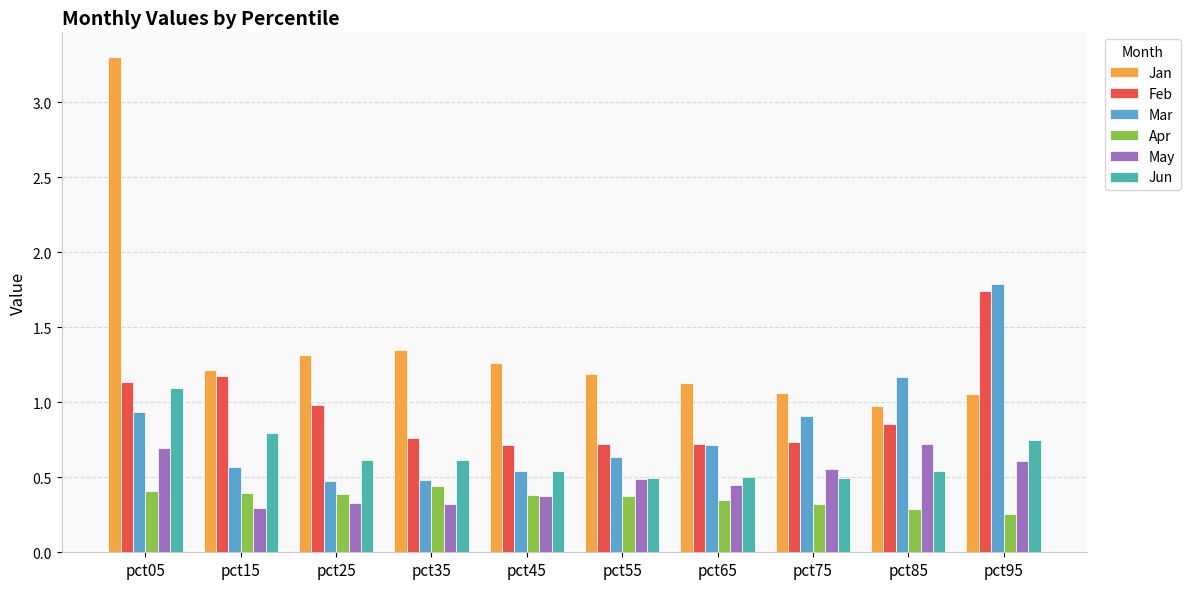

What is the sum of all Mar values?

8.2